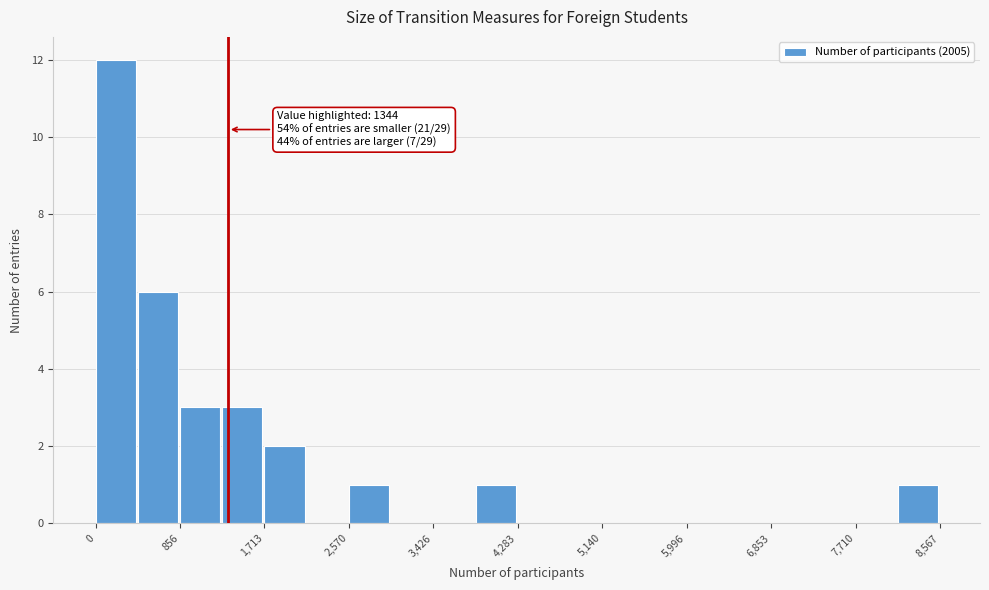

Over which range of the x-axis is the bar tallest?

0 to 400